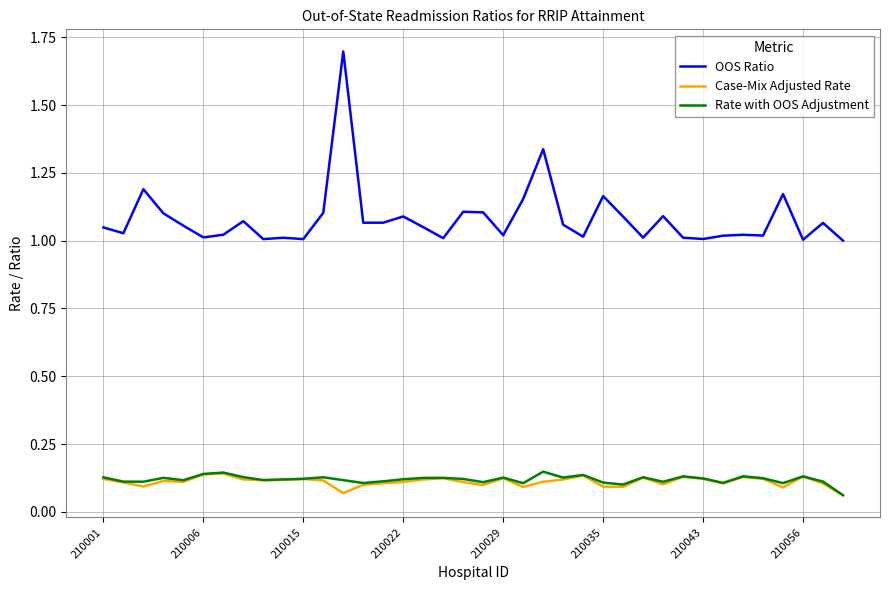

Which series has the largest total across all categories?

OOS Ratio